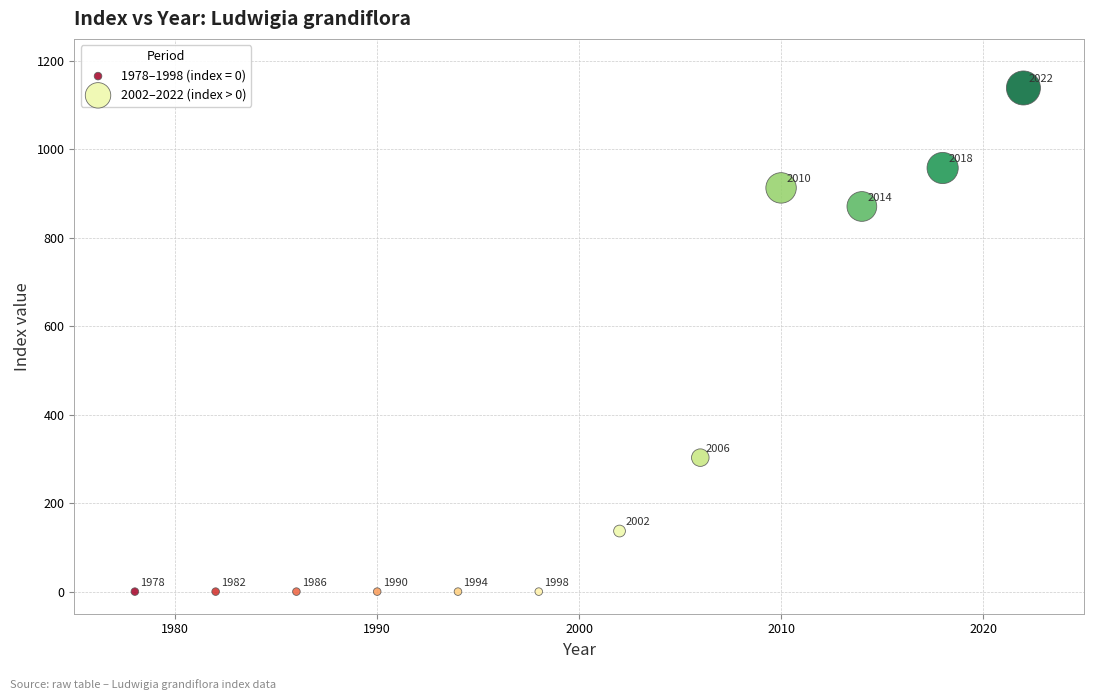

Which series contains the highest Y value?

2002–2022 (index > 0)